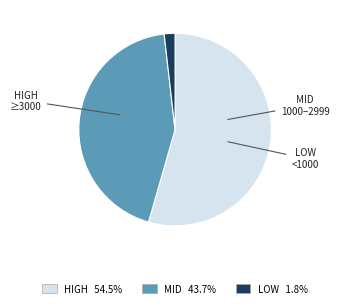

Is there any slice that represents more than half of the pie?

Yes